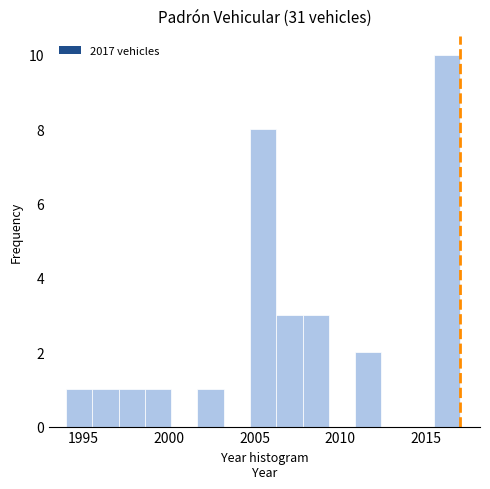

Around what value on the x-axis is the tallest bar? Give the approximate position of its centre, as read against the axis.

2016.0